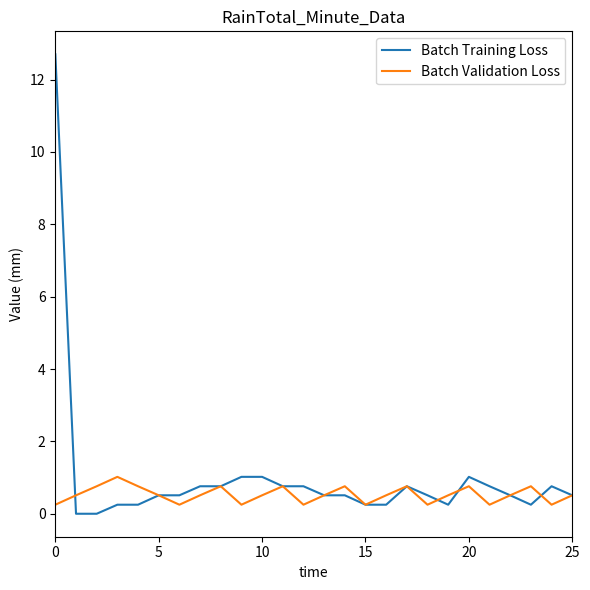

Which series has the widest spread of values?

Batch Training Loss